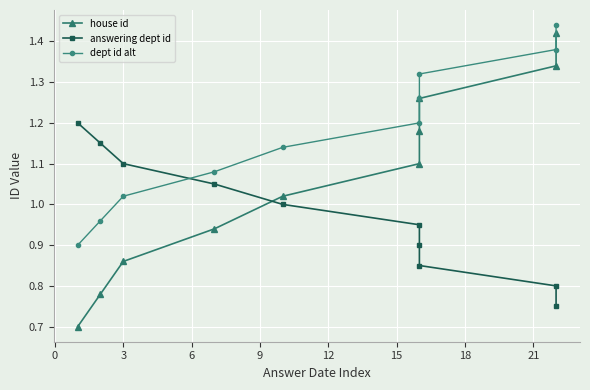

Which series has the largest total across all categories?

dept id alt